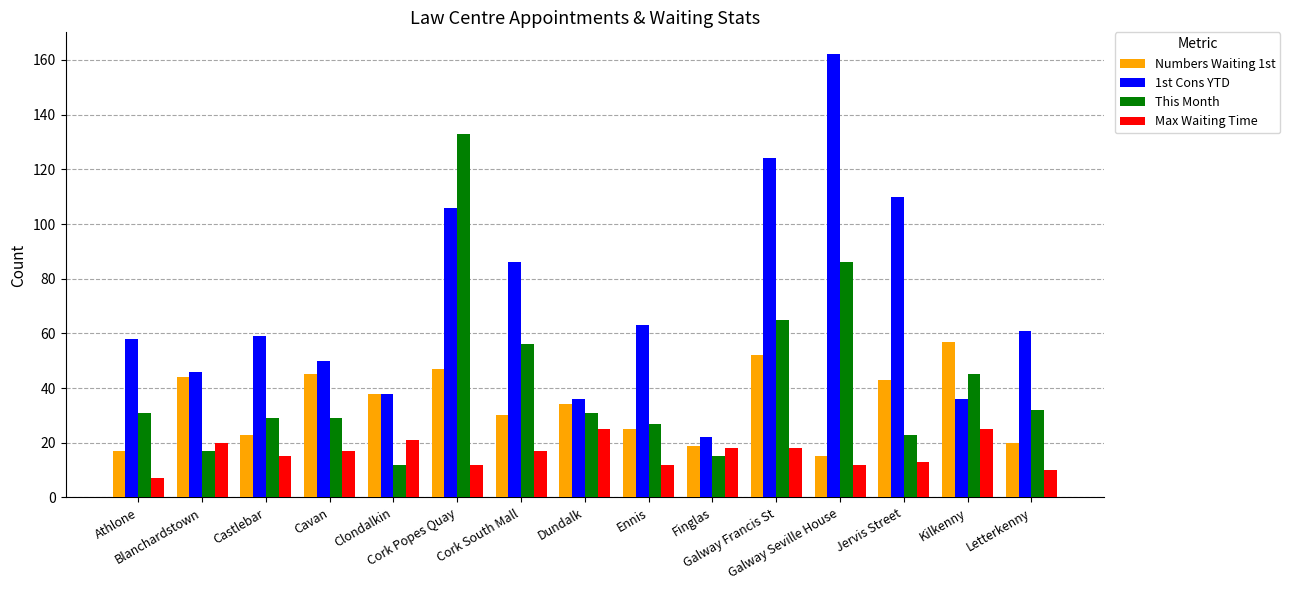

Reading left to right, extract all data points from this chart.

Numbers Waiting 1st: Athlone=17	Blanchardstown=44	Castlebar=23	Cavan=45	Clondalkin=38	Cork Popes Quay=47	Cork South Mall=30	Dundalk=34	Ennis=25	Finglas=19	Galway Francis St=52	Galway Seville House=15	Jervis Street=43	Kilkenny=57	Letterkenny=20
1st Cons YTD: Athlone=58	Blanchardstown=46	Castlebar=59	Cavan=50	Clondalkin=38	Cork Popes Quay=106	Cork South Mall=86	Dundalk=36	Ennis=63	Finglas=22	Galway Francis St=124	Galway Seville House=162	Jervis Street=110	Kilkenny=36	Letterkenny=61
This Month: Athlone=31	Blanchardstown=17	Castlebar=29	Cavan=29	Clondalkin=12	Cork Popes Quay=133	Cork South Mall=56	Dundalk=31	Ennis=27	Finglas=15	Galway Francis St=65	Galway Seville House=86	Jervis Street=23	Kilkenny=45	Letterkenny=32
Max Waiting Time: Athlone=7	Blanchardstown=20	Castlebar=15	Cavan=17	Clondalkin=21	Cork Popes Quay=12	Cork South Mall=17	Dundalk=25	Ennis=12	Finglas=18	Galway Francis St=18	Galway Seville House=12	Jervis Street=13	Kilkenny=25	Letterkenny=10